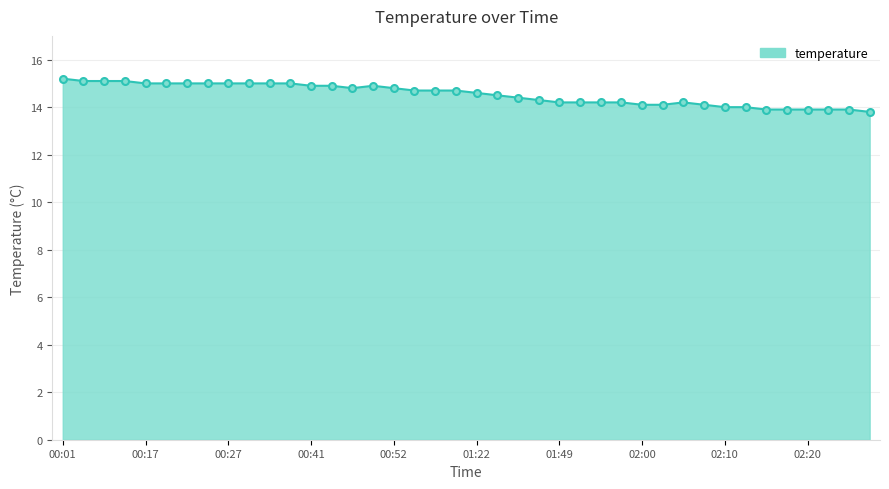

What is the maximum value shown in the chart?

15.2